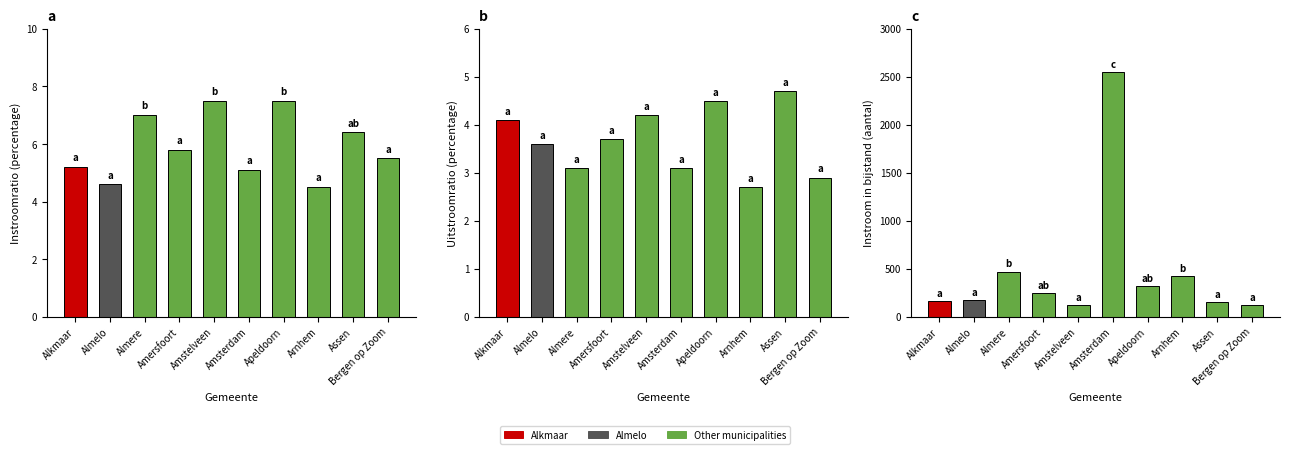

What is the spread (max minus min) of values at Alkmaar?

155.9